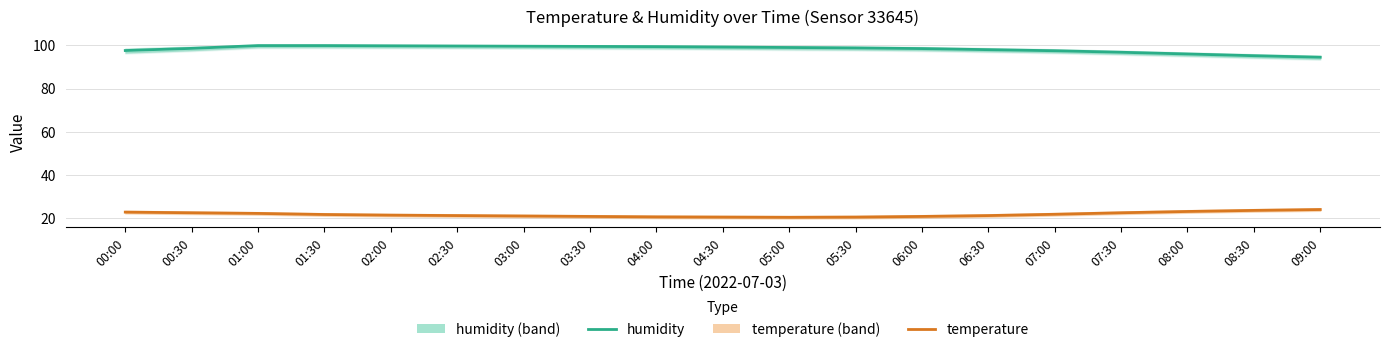

True or false: humidity and temperature intersect in this chart.

False